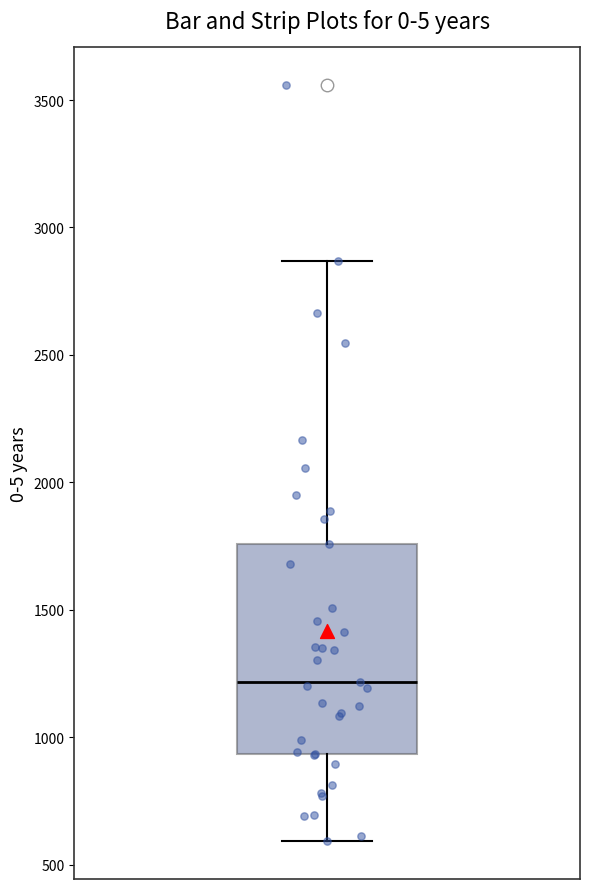

Transcribe this box plot: give where the median line is, the range the box spans, and where the two whiskers end, as read against the y-axis. The values are not printed on the chart, so give them approximately, as read against the axis.

median 1200, box 950 to 1750, whiskers 600 to 2850